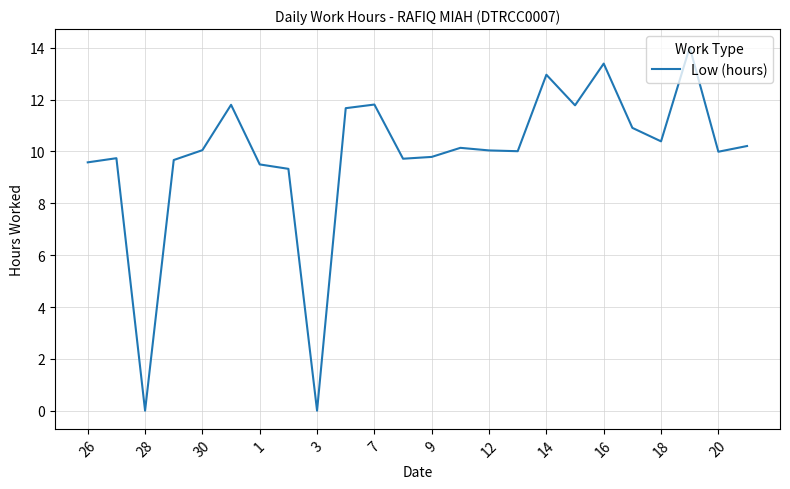

Does the chart display data point markers on the line(s)?

No